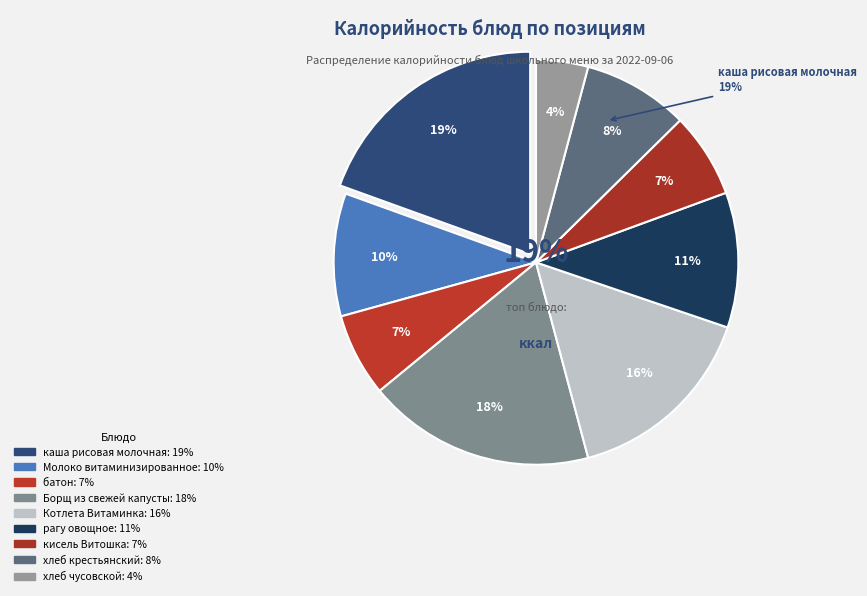

To the nearest percent, what is the average slice percentage?

11%